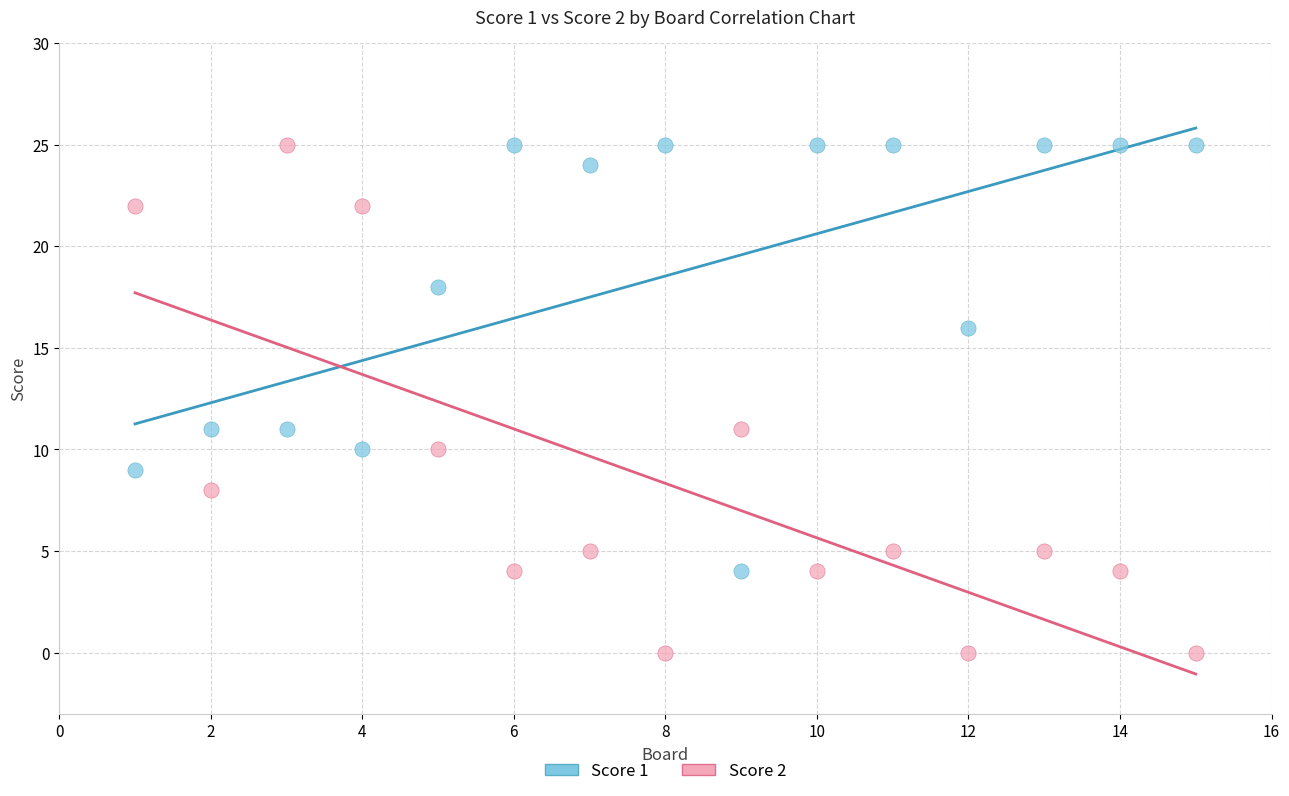

Which series has the widest spread of Y values?

Score 2